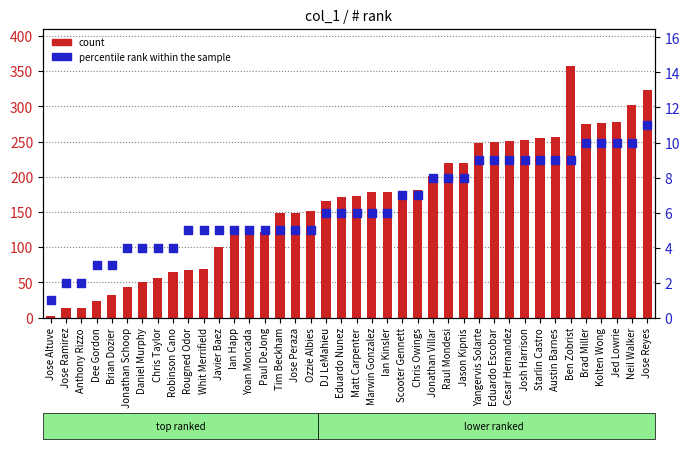

Is the value of count at Jose Reyes greater than the value of percentile rank within the sample at Cesar Hernandez?

Yes